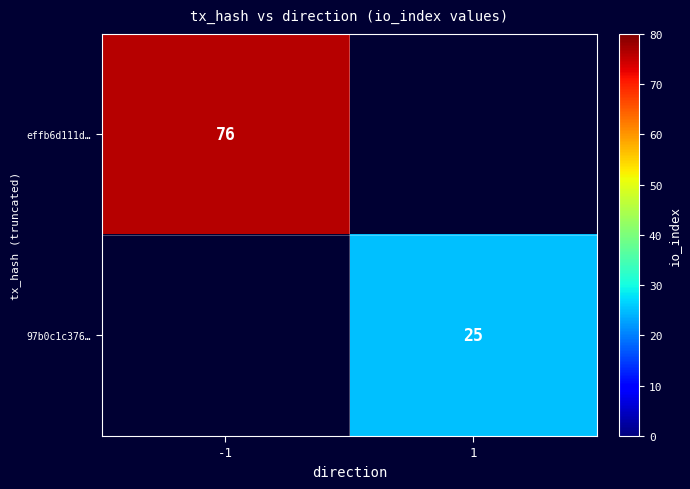

Which category has the highest value across all series?

-1